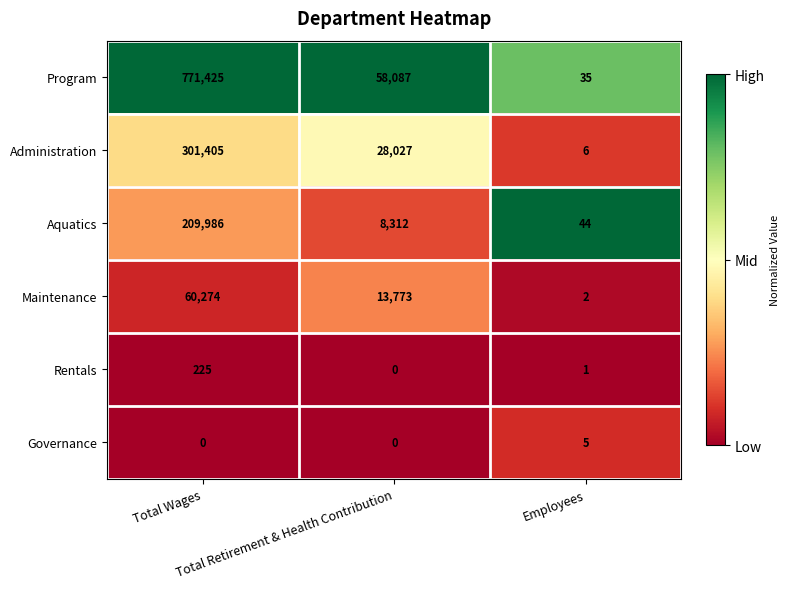

What is the total value across all series at Total Retirement & Health Contribution?

108199